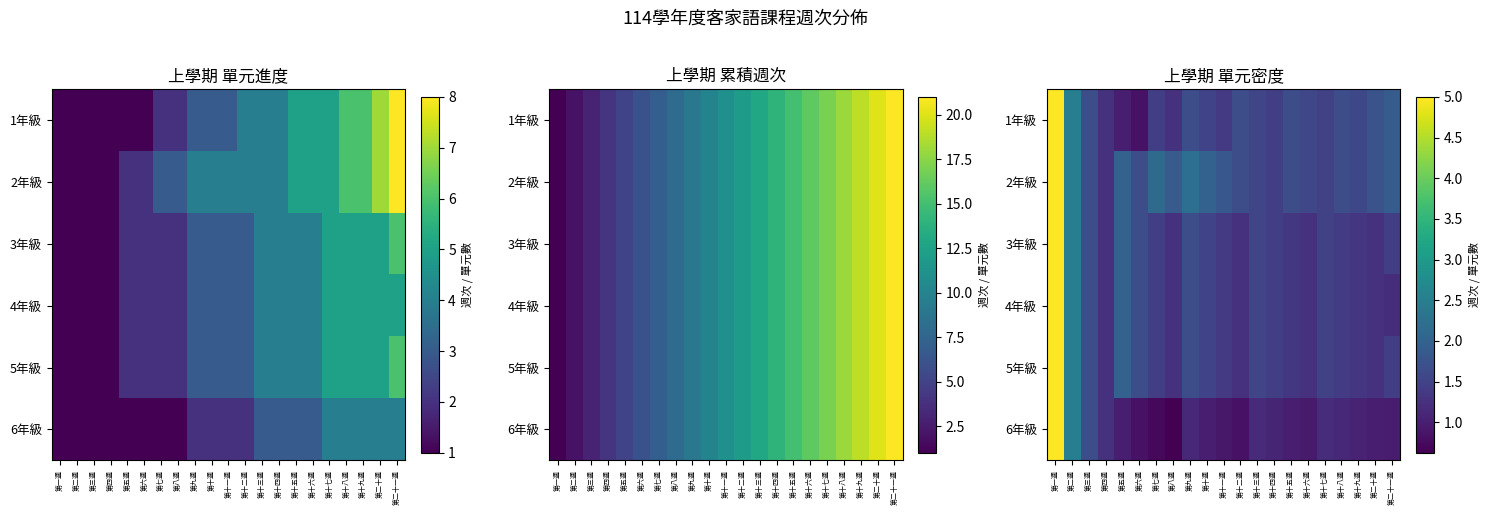

At how many categories does at least one series exceed 1?

21